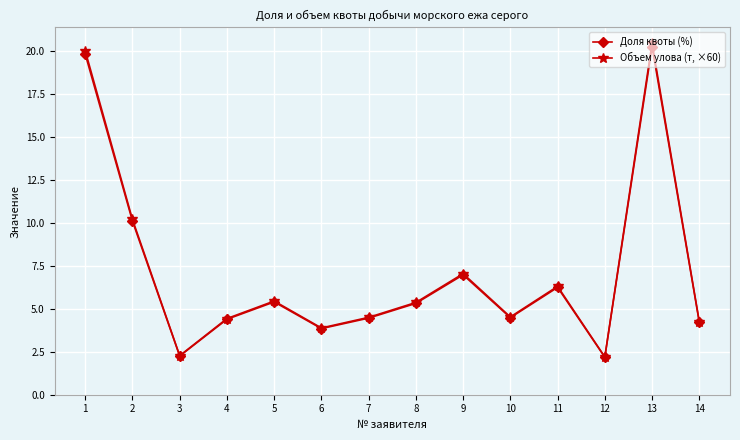

Rank the series at 8 from lowest to highest value.

Доля квоты (%), Объем улова (т, ×60)